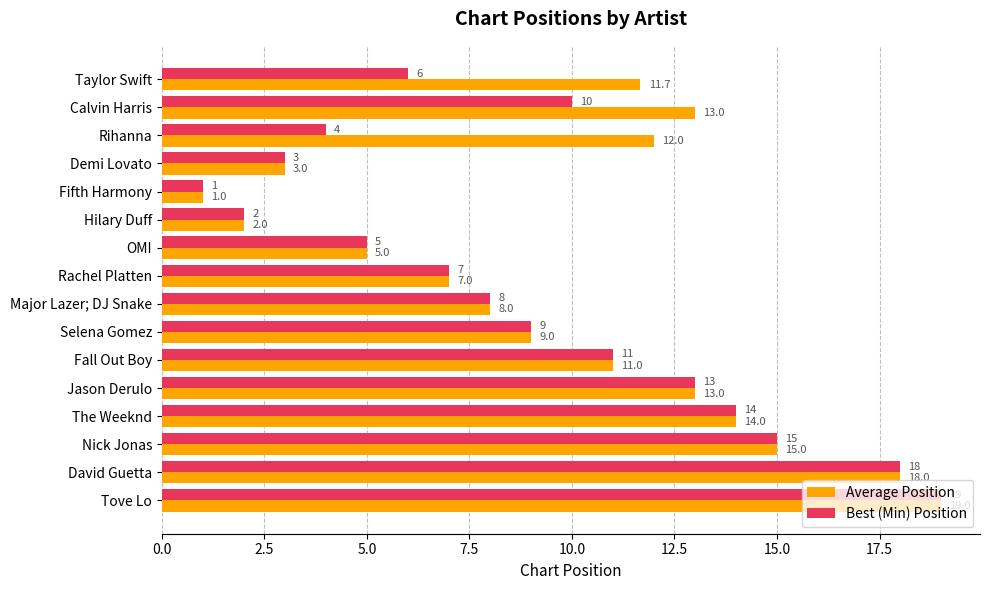

What is the average value of the Average Position series?

10.1